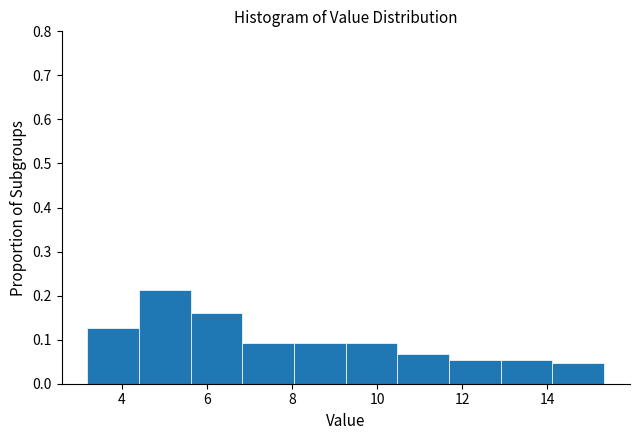

Reading left to right, transcribe this chart: for each bar, give the range it covers on the x-axis and its height. Neither the bar edges nor the heights are printed on the chart, so give them approximately, as read against the axes.

3.2 to 4.4: 0.13
4.4 to 5.6: 0.21
5.6 to 6.8: 0.16
6.8 to 8.0: 0.09
8.0 to 9.2: 0.09
9.2 to 10.4: 0.09
10.4 to 11.6: 0.07
11.6 to 13.0: 0.05
13.0 to 14.2: 0.05
14.2 to 15.4: 0.05